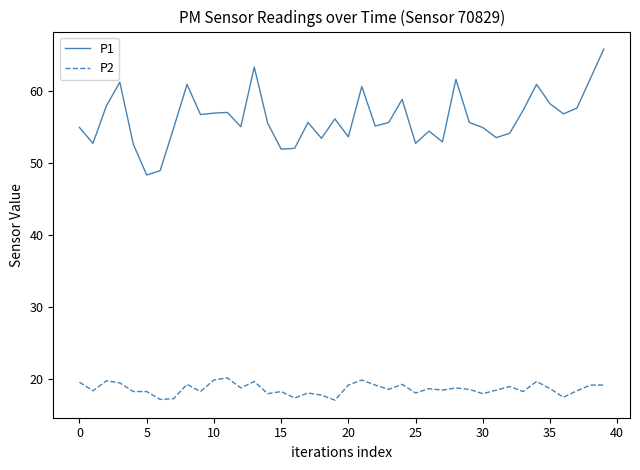

What is the difference between the maximum and minimum values in the P2 series?

3.1